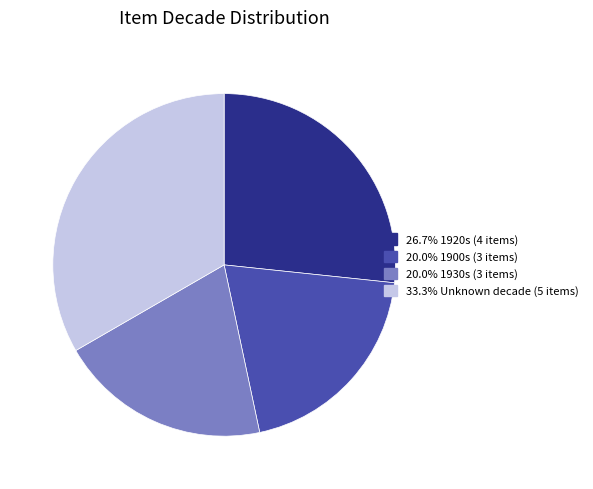

Is there any slice that represents more than half of the pie?

No